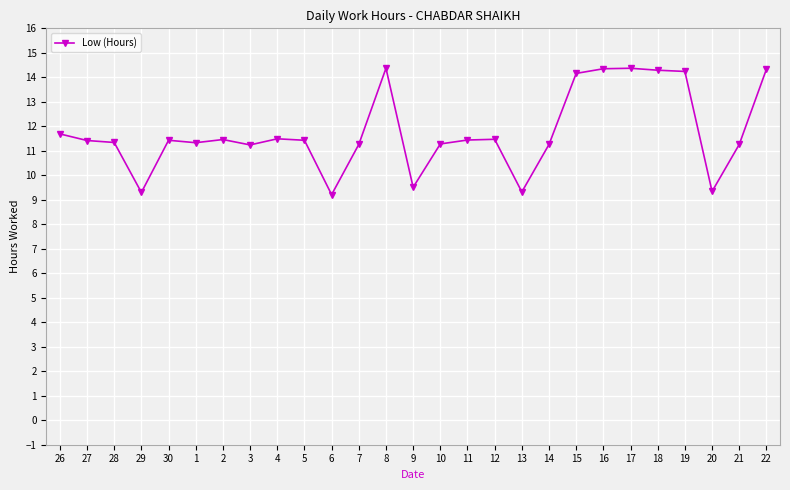

What is the label of the 17th point from the right?

6